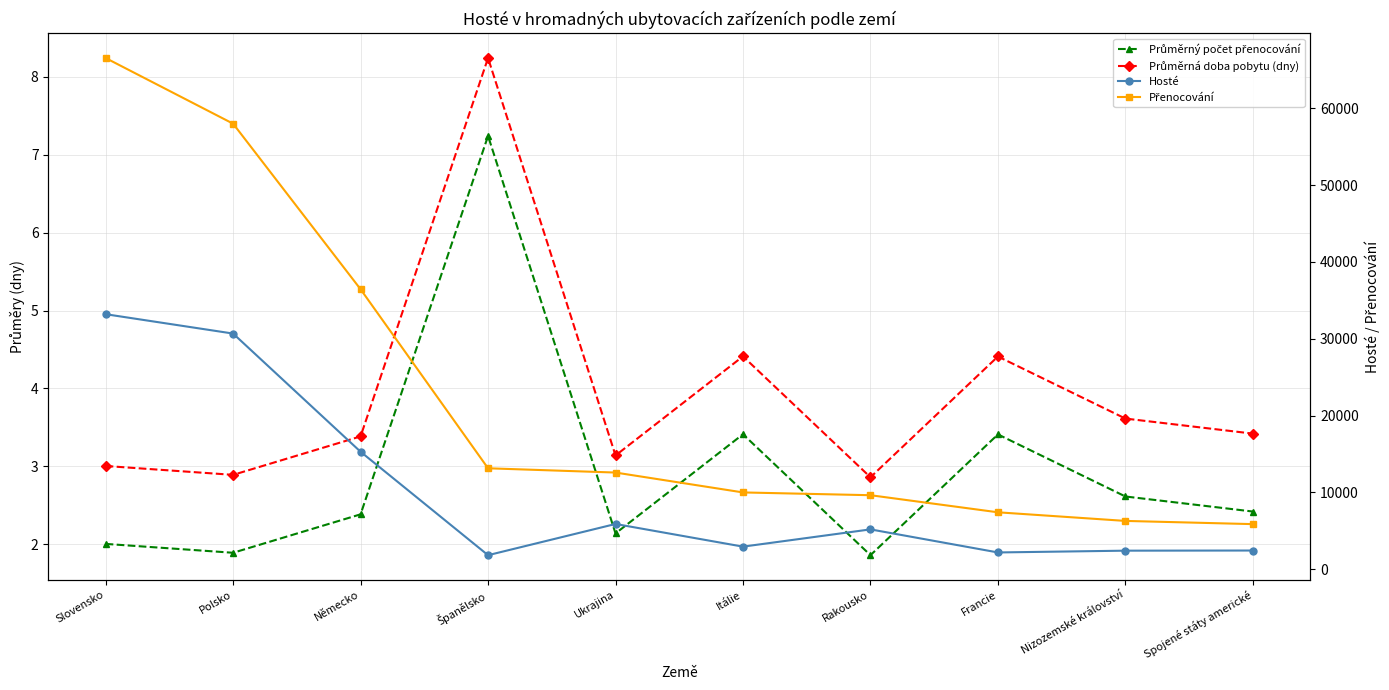

What are all the series names shown in the legend?

Průměrný počet přenocování, Průměrná doba pobytu (dny), Hosté, Přenocování